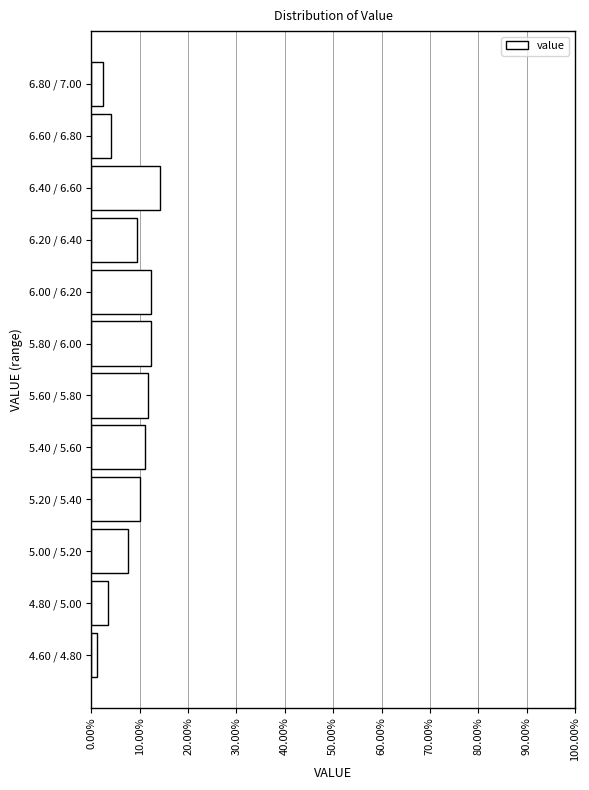

Reading bottom to top, what are all the values shown in this chart?

1.2	3.5	7.6	10.0	11.2	11.8	12.4	12.4	9.4	14.1	4.1	2.4